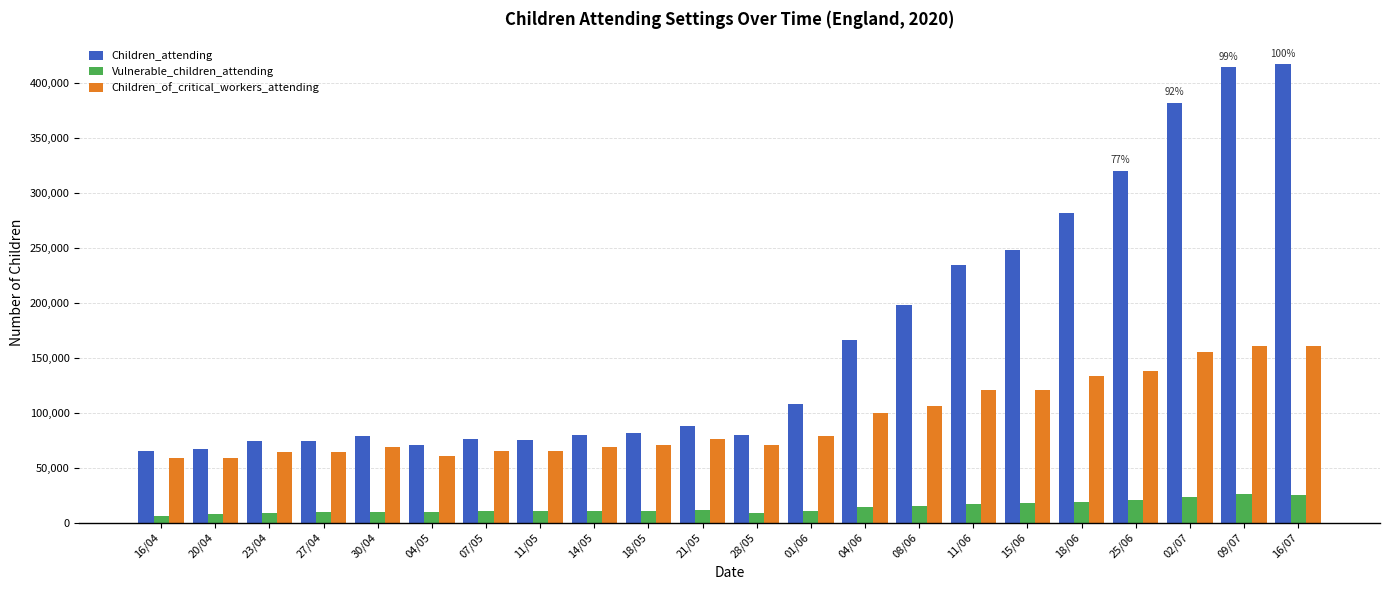

What is the lowest value of the Children_attending series?

65000